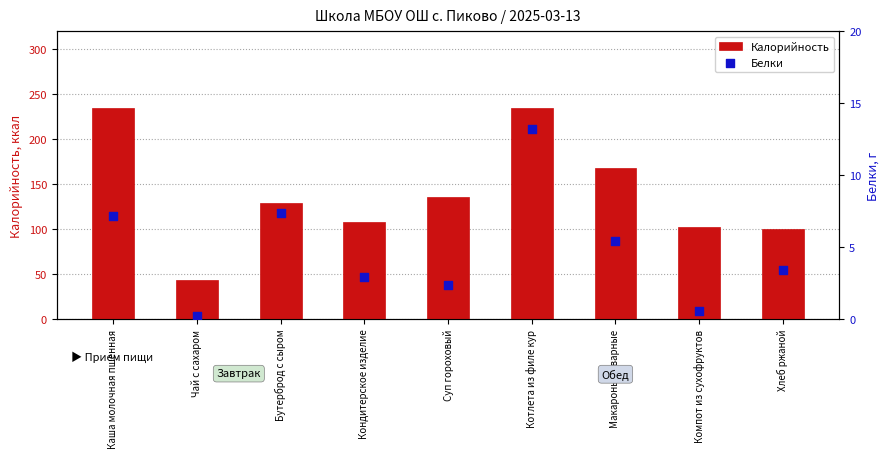

Which series reaches the maximum Y coordinate?

Калорийность